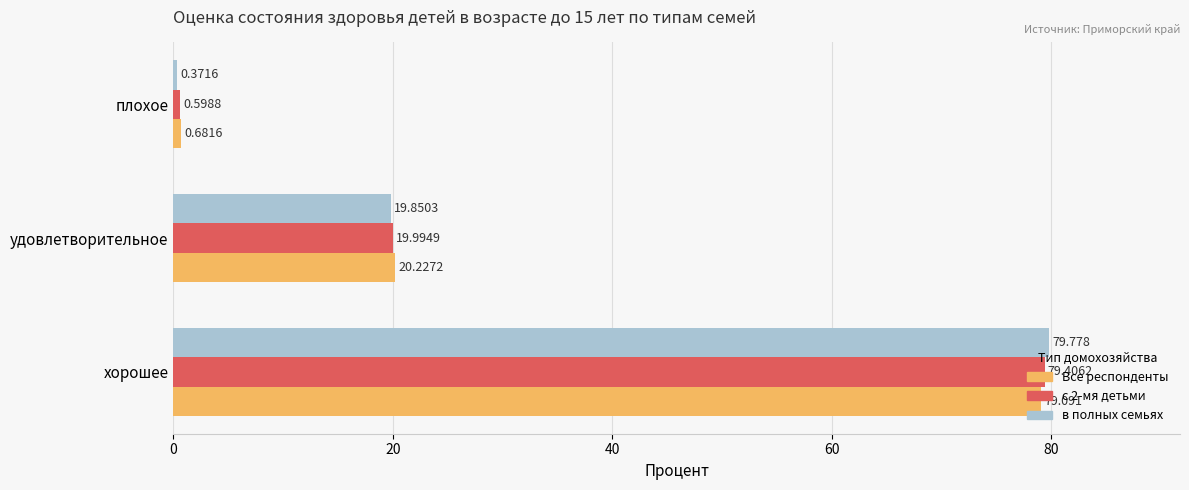

Is the value of Все респонденты at удовлетворительное greater than the value of в полных семьях at хорошее?

No